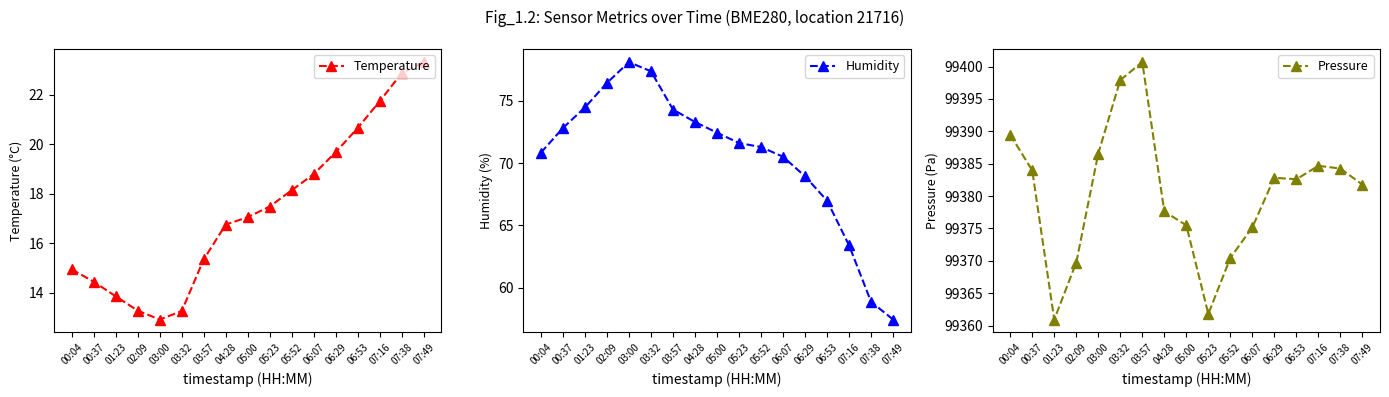

In Pressure, how many points are lower than both neighbors (excluding endpoints)?

3